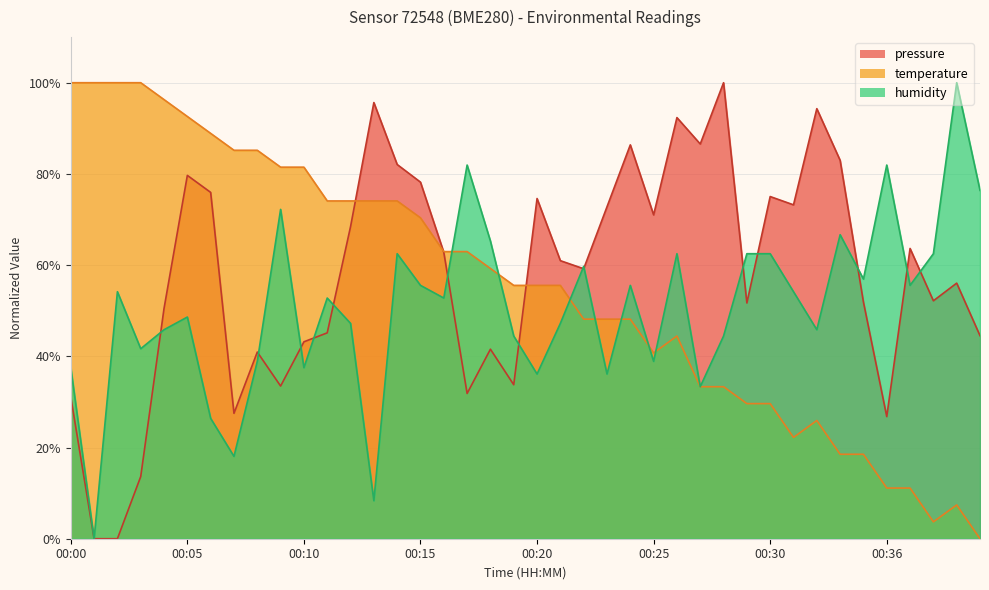

What is the difference between the maximum and minimum values in the humidity series?

100.0